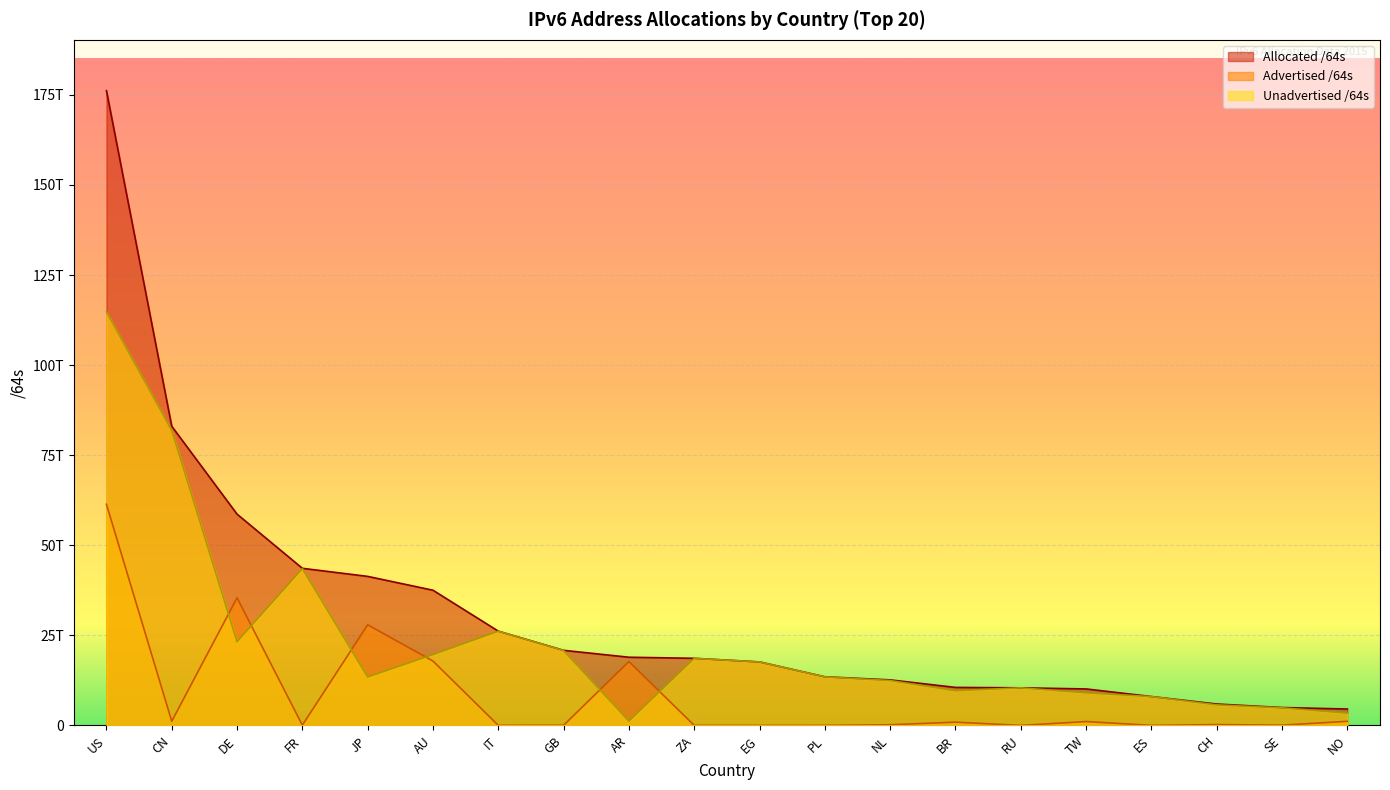

The Advertised /64s series shows 244813201408 at CH. True or false?

True